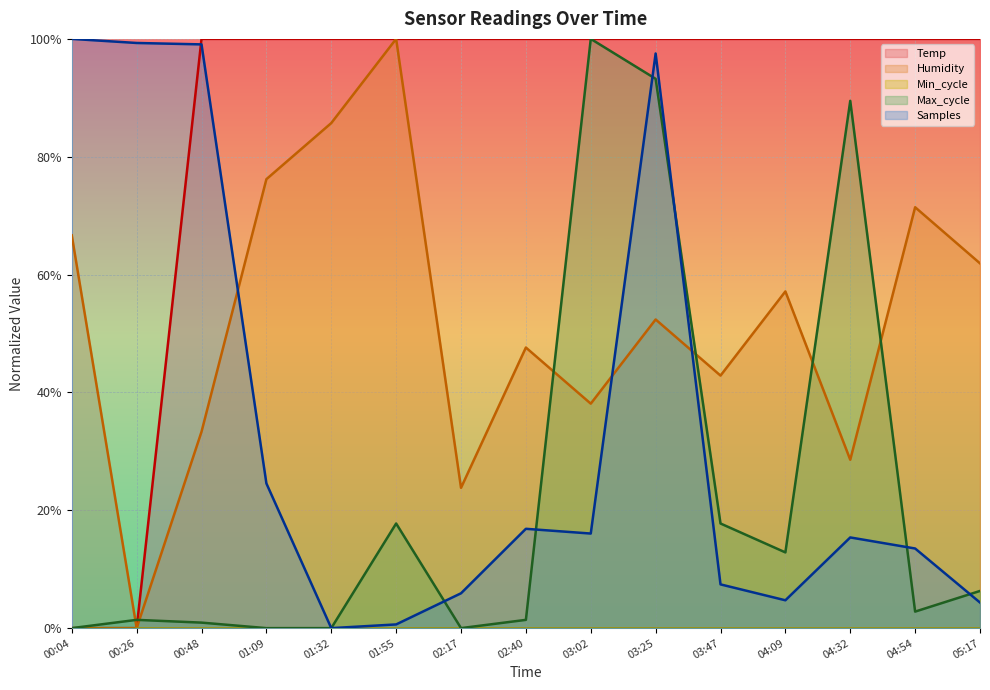

The value of Max_cycle at 03:47 is 17.8. True or false?

True